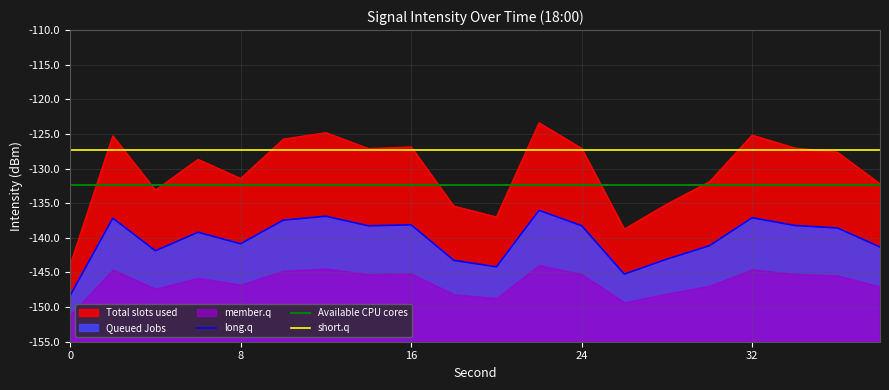

How many interior local valleys (lower than both neighbors) does the data have?

5